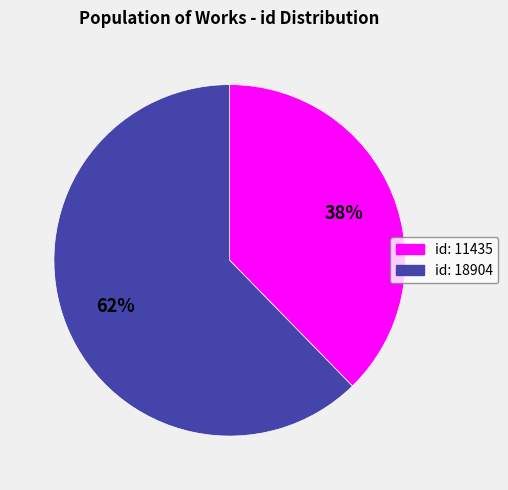

Is there any slice that represents more than half of the pie?

Yes